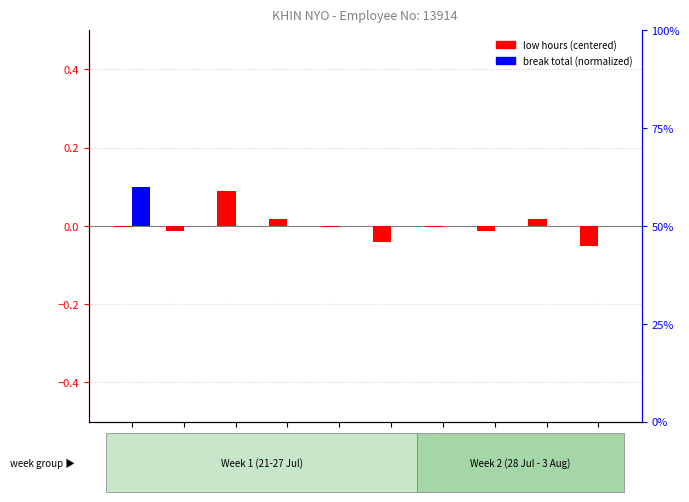

The low hours (centered) series shows -0.0 at 21-Fri. True or false?

True